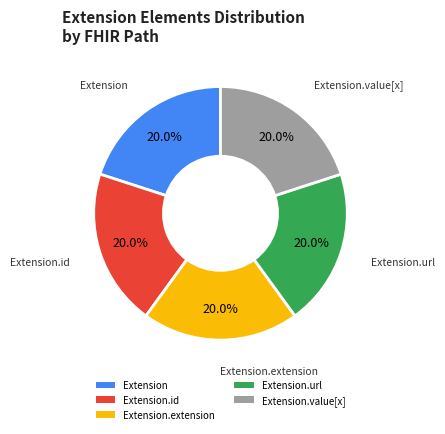

To the nearest percent, what is the average slice percentage?

20%